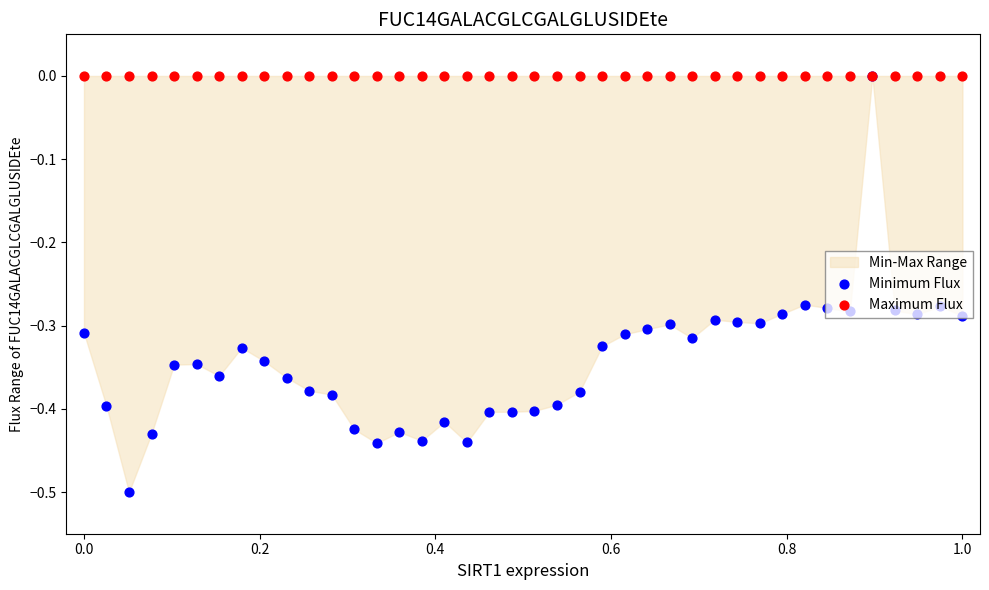

Is the value of Maximum Flux at 28 greater than the value of Minimum Flux at 17?

Yes